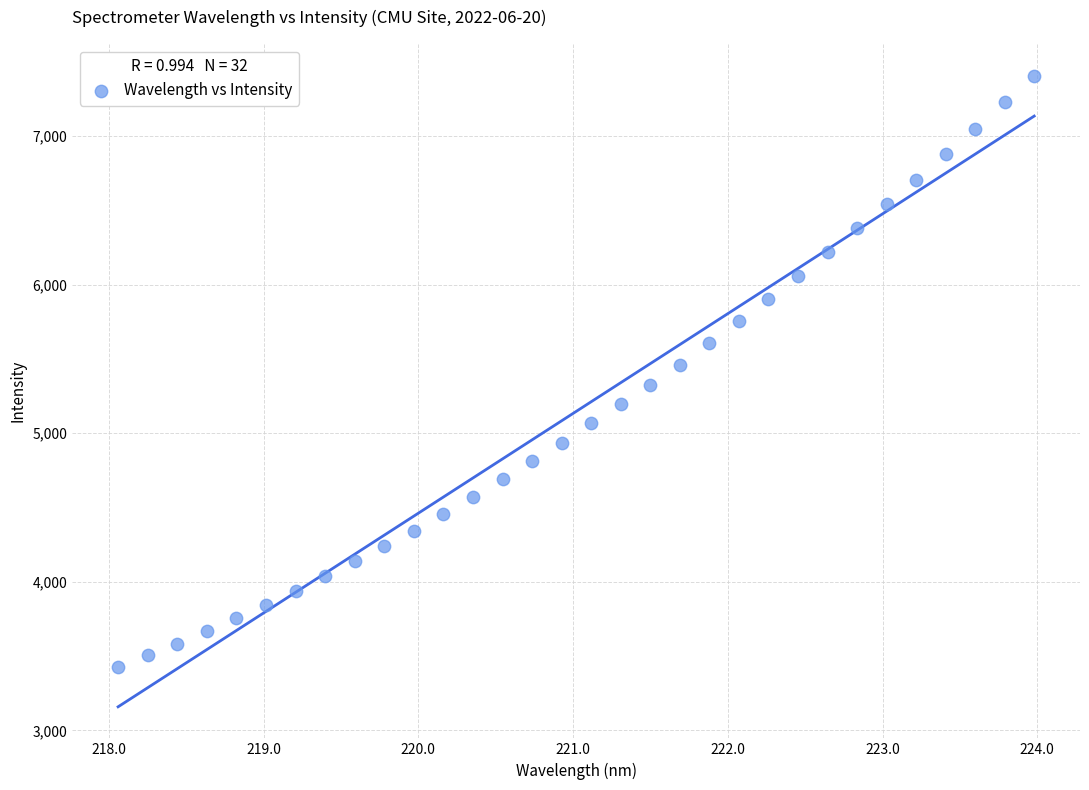

What is the range of Y values (max minus min)?

3980.1